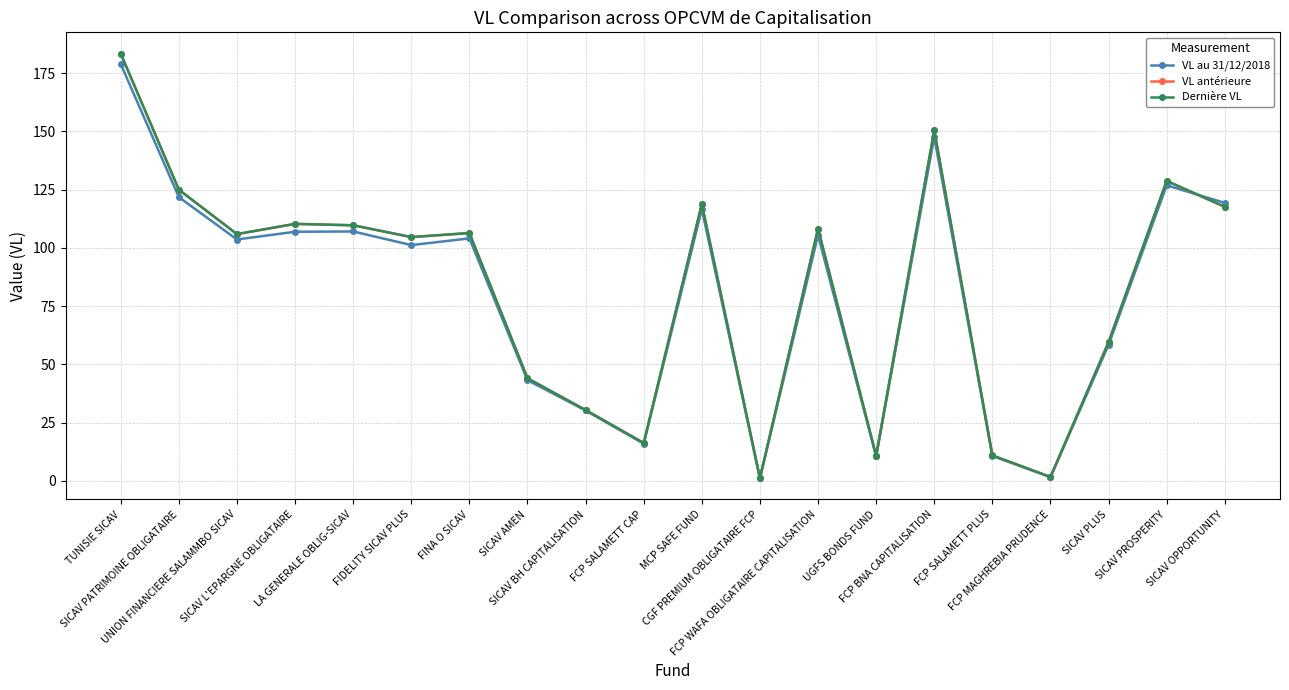

At how many categories does at least one series exceed 78?

12